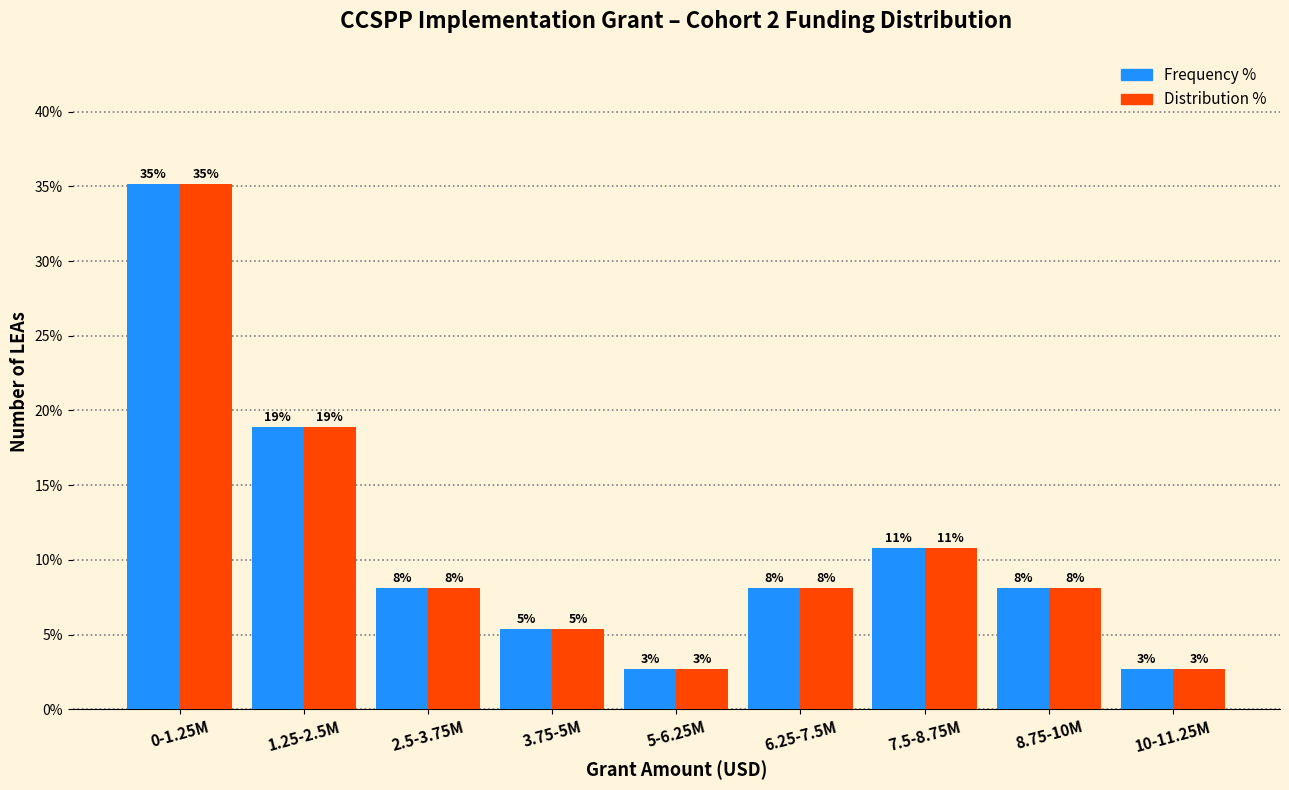

How many bars are there in total?

18